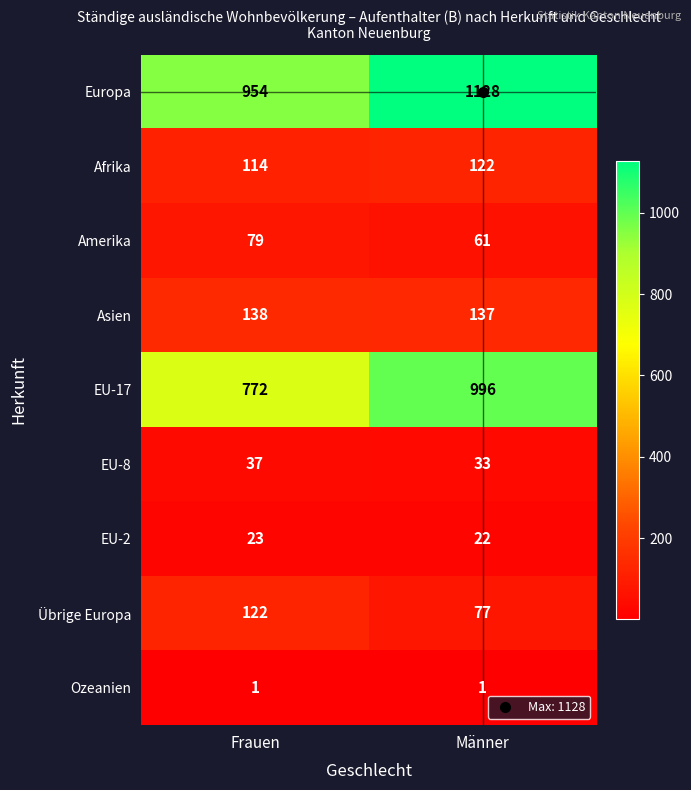

At which category is the sum across all series the highest?

Männer